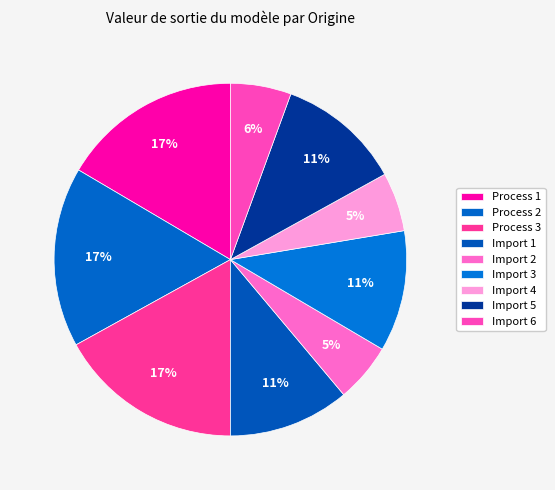

Is it true that Import 1 is 11% of the pie?

True